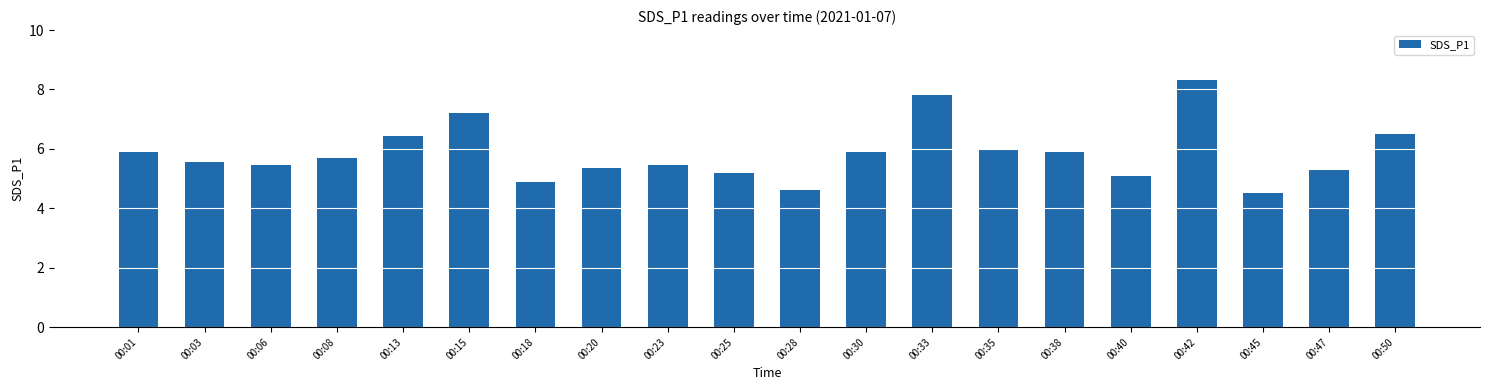

What is the sum of all values?

117.1